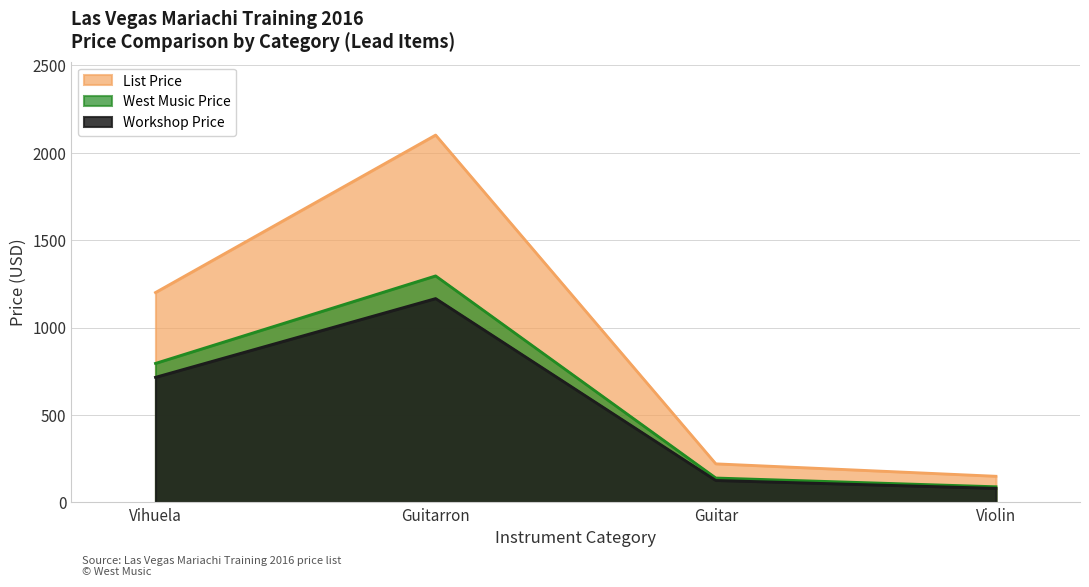

At how many categories does at least one series exceed 1174?

2